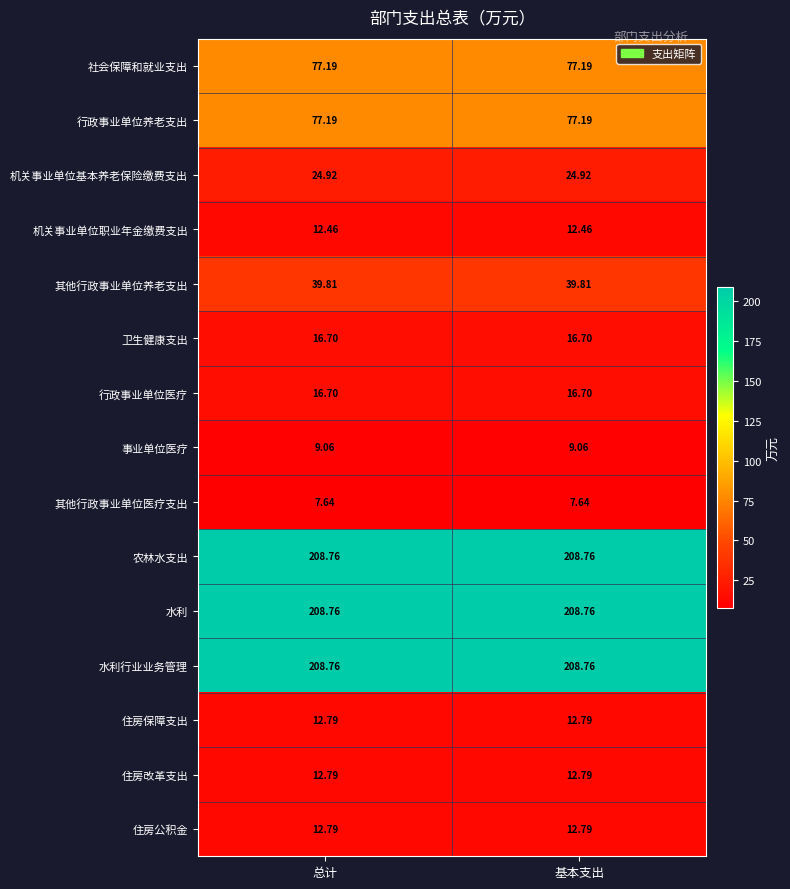

Reading left to right, transcribe all the data shown in this chart.

社会保障和就业支出: 总计=77.2	基本支出=77.2
行政事业单位养老支出: 总计=77.2	基本支出=77.2
机关事业单位基本养老保险缴费支出: 总计=24.9	基本支出=24.9
机关事业单位职业年金缴费支出: 总计=12.5	基本支出=12.5
其他行政事业单位养老支出: 总计=39.8	基本支出=39.8
卫生健康支出: 总计=16.7	基本支出=16.7
行政事业单位医疗: 总计=16.7	基本支出=16.7
事业单位医疗: 总计=9.1	基本支出=9.1
其他行政事业单位医疗支出: 总计=7.6	基本支出=7.6
农林水支出: 总计=208.8	基本支出=208.8
水利: 总计=208.8	基本支出=208.8
水利行业业务管理: 总计=208.8	基本支出=208.8
住房保障支出: 总计=12.8	基本支出=12.8
住房改革支出: 总计=12.8	基本支出=12.8
住房公积金: 总计=12.8	基本支出=12.8